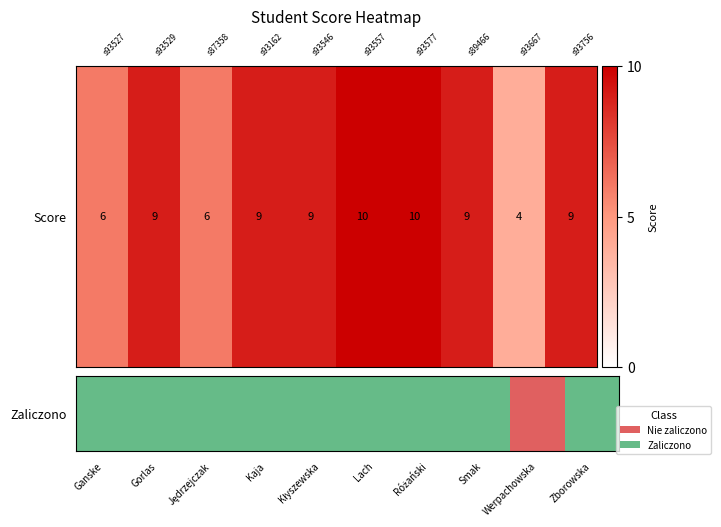

Count the number of categories in the chart.

10